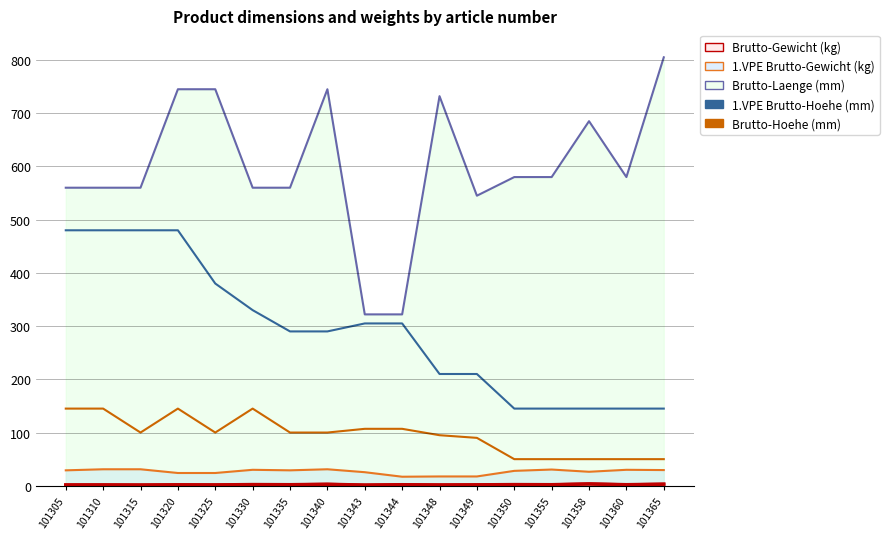

Which series changed the most between 101310 and 101330?

1.VPE Brutto-Hoehe (mm)